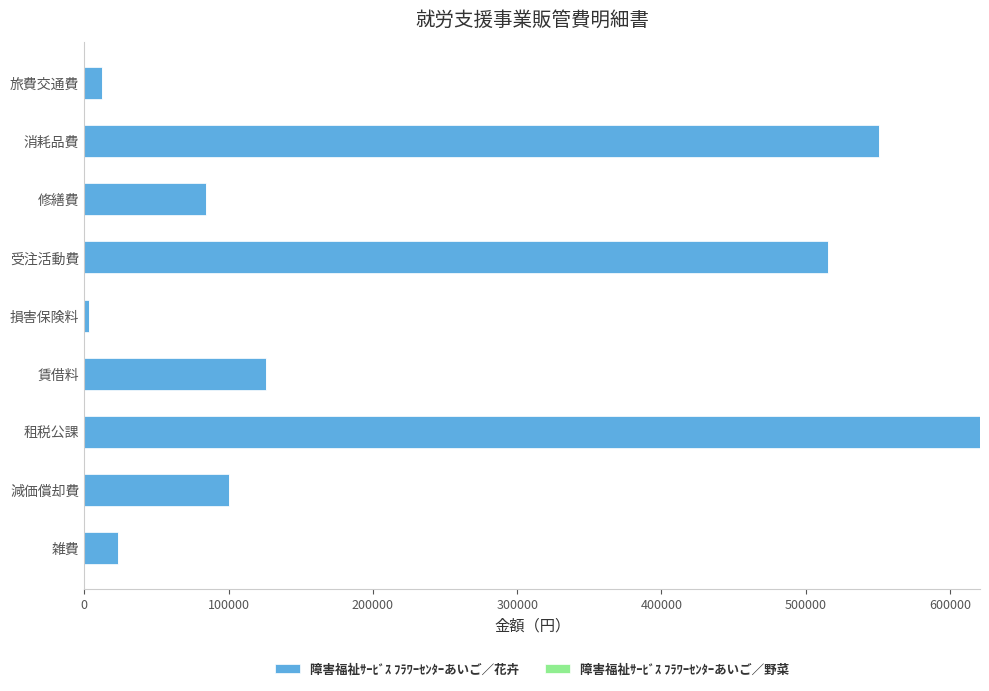

Reading top to bottom, list all the values displayed in this chart.

12220	550858	84175	515350	3350	126020	620726	100193	23410